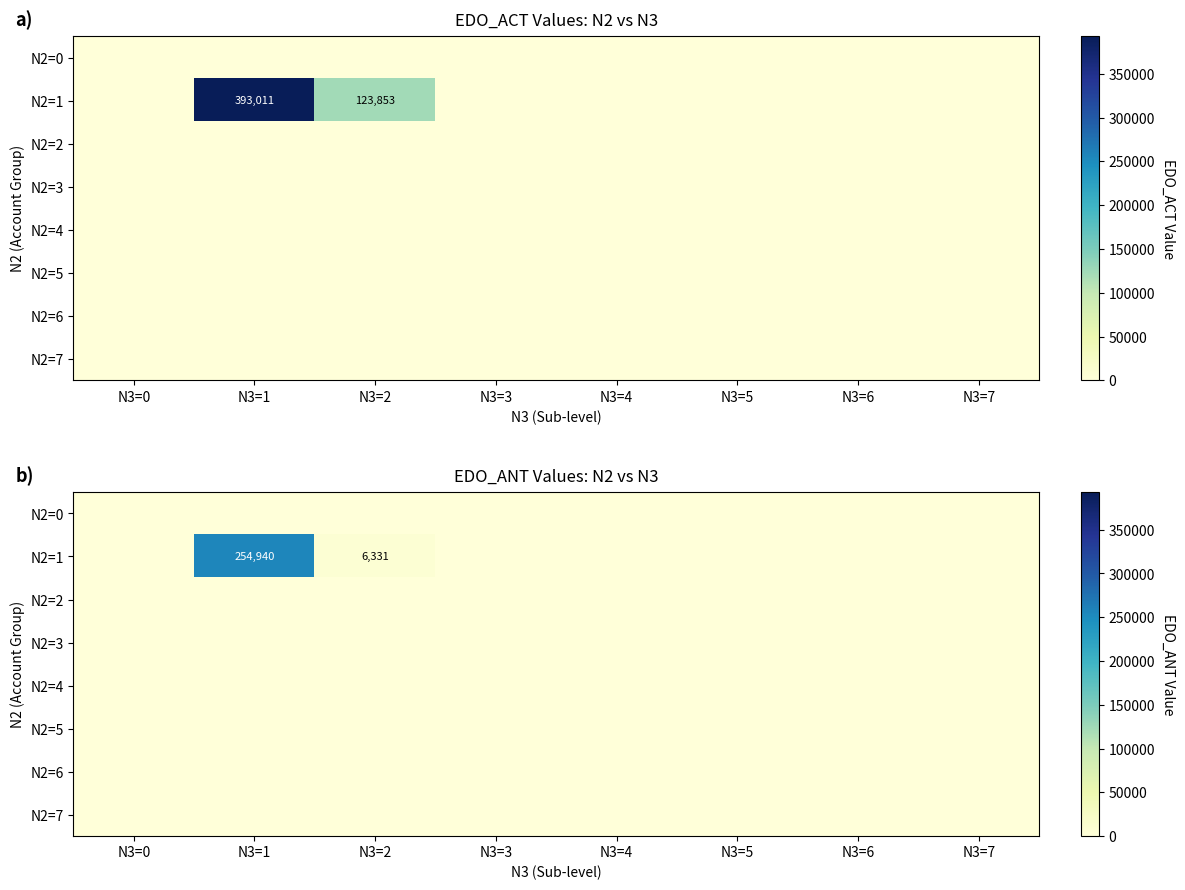

Which category has the lowest value in the N2=7 series?

N3=0